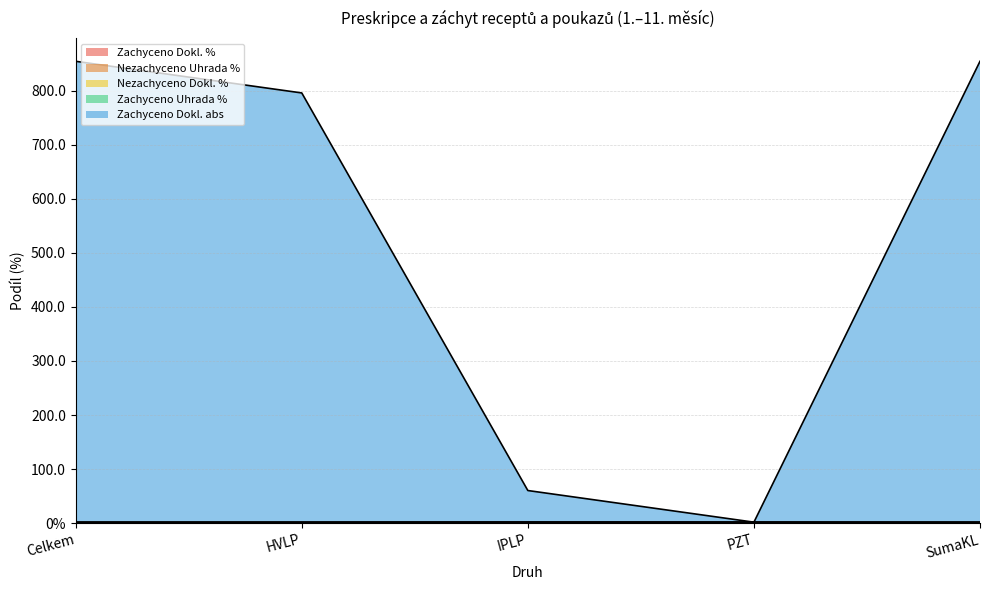

Does the chart have visible grid lines?

Yes